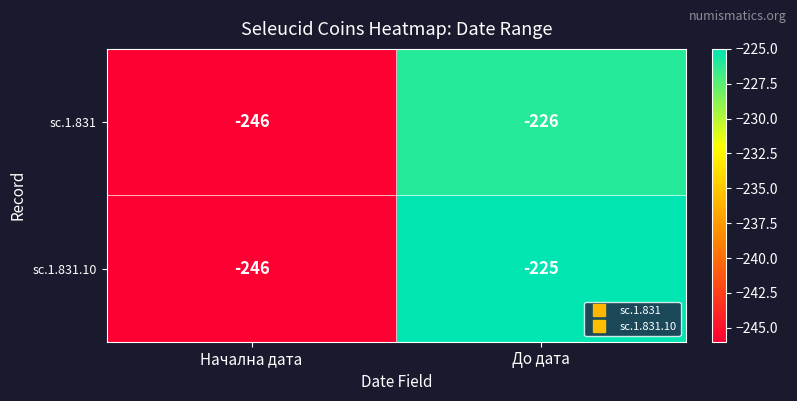

Is it true that sc.1.831.10 equals -225 at До дата?

True